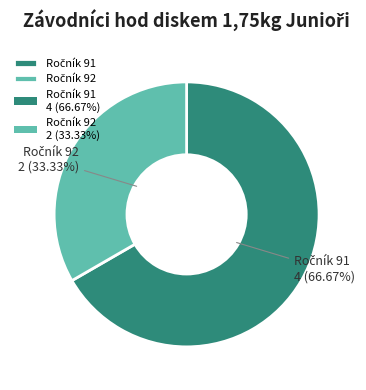

Is there any slice that represents more than half of the pie?

Yes